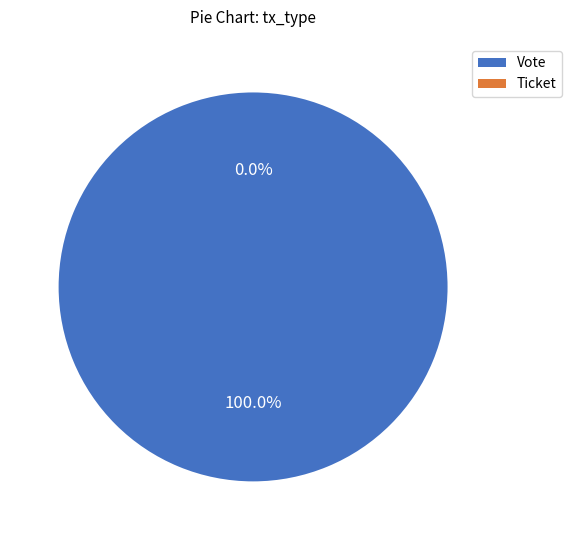

True or false: Ticket accounts for 1% of the total.

False